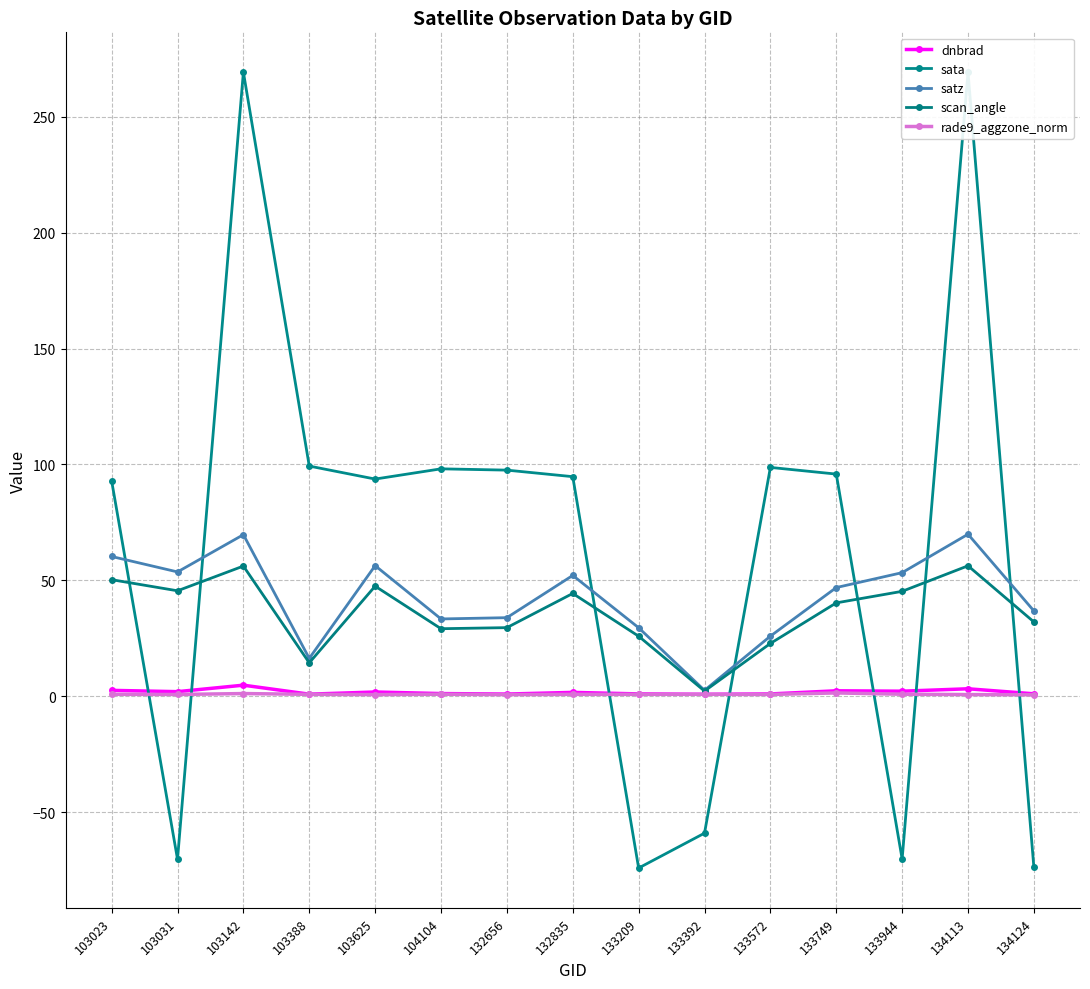

Is this an area chart (filled region under the line)?

No